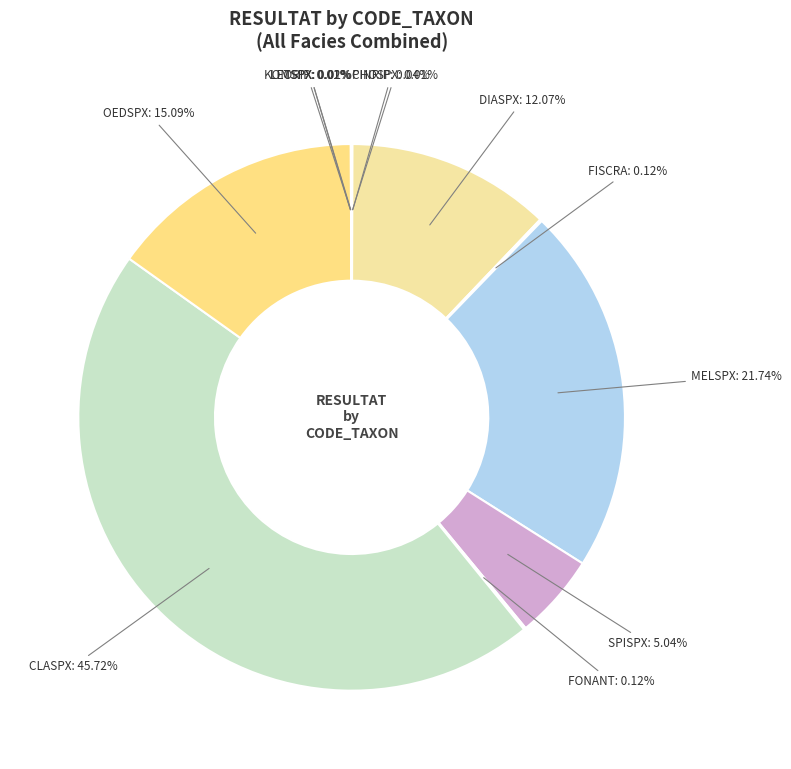

Rank the categories by value from lowest to highest.

PHOSPX, LEORIP, LETSPX, KOMSPX, CINRIP, FISCRA, FONANT, SPISPX, DIASPX, OEDSPX, MELSPX, CLASPX